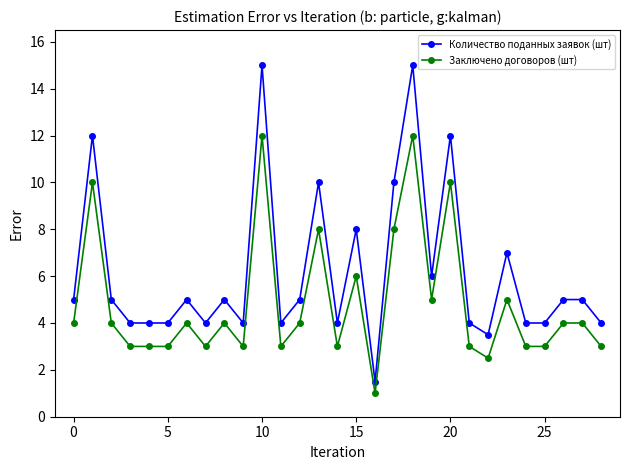

Which series has the largest total across all categories?

Количество поданных заявок (шт)